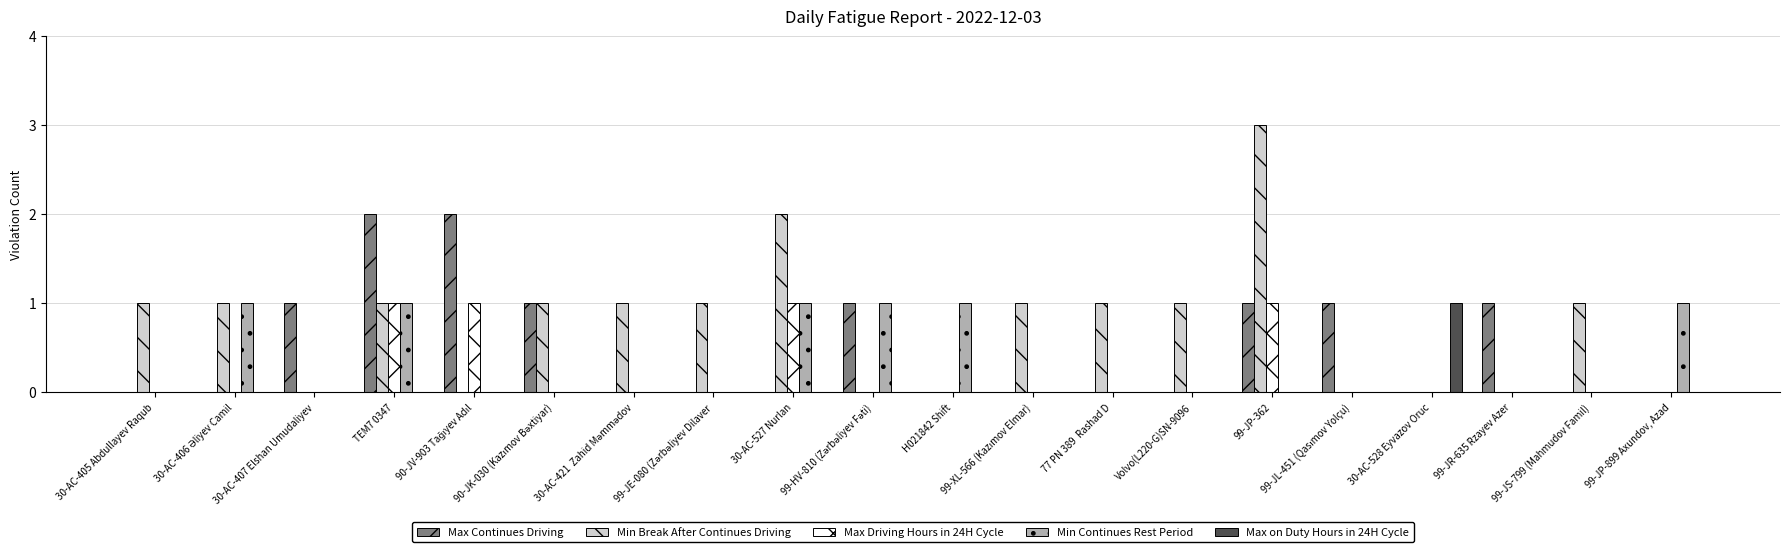

Which label corresponds to the largest value in the chart?

99-JP-362